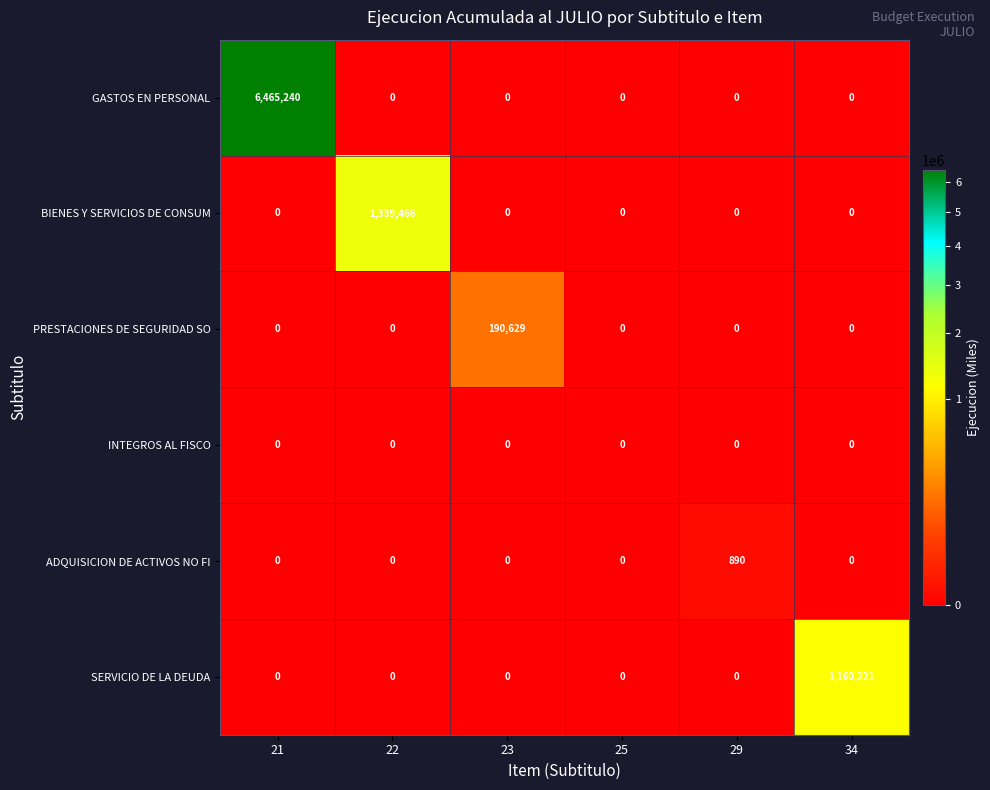

Which series changed the most between 23 and 25?

PRESTACIONES DE SEGURIDAD SO